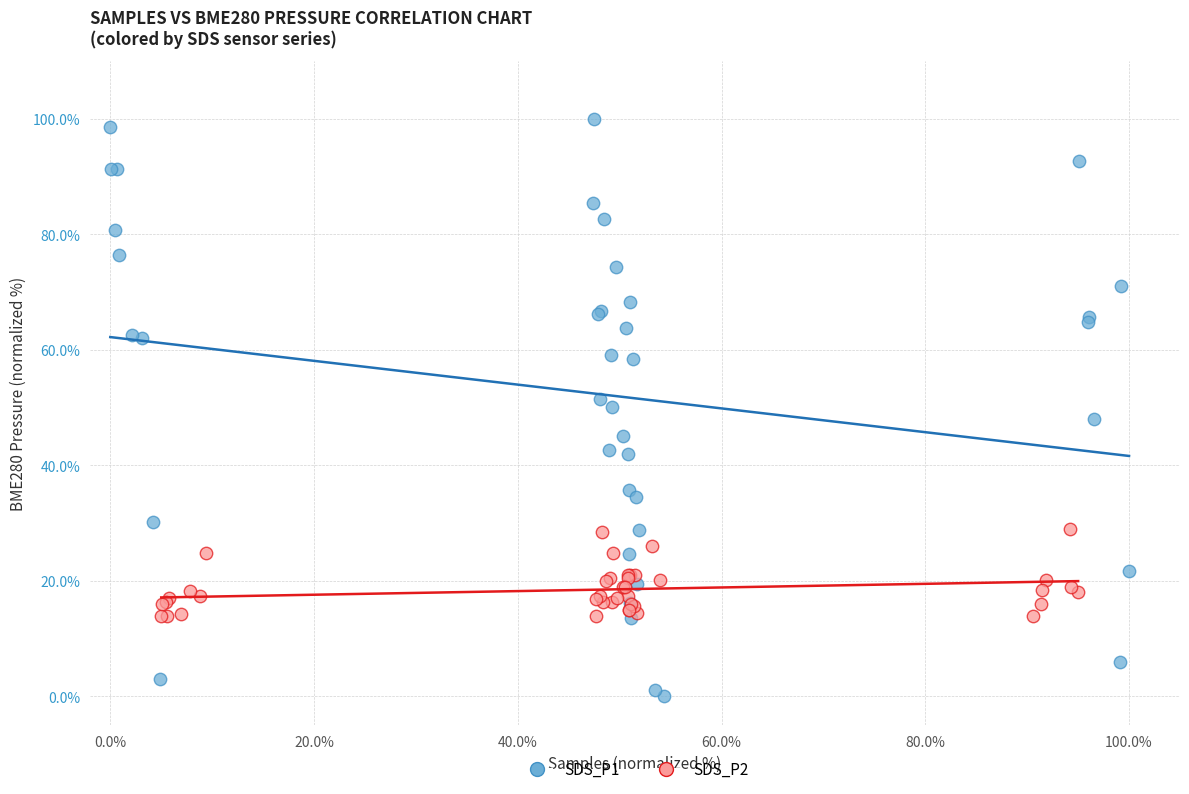

Which series reaches the maximum Y coordinate?

SDS_P1